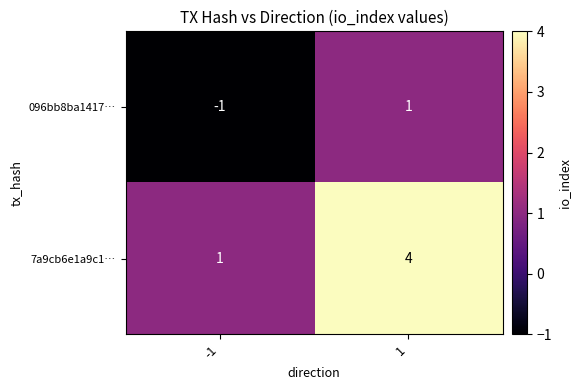

Reading left to right, what are all the values shown in this chart?

096bb8ba1417…: -1	1
7a9cb6e1a9c1…: 1	4